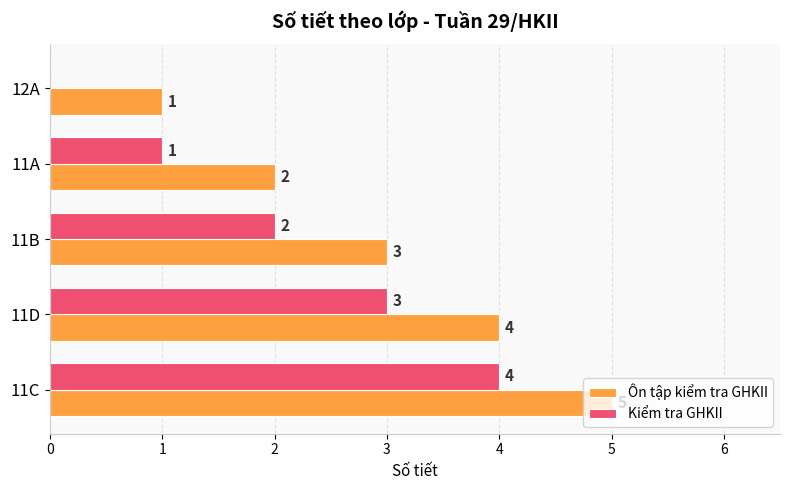

The value of Ôn tập kiểm tra GHKII at 11C is 8. True or false?

False